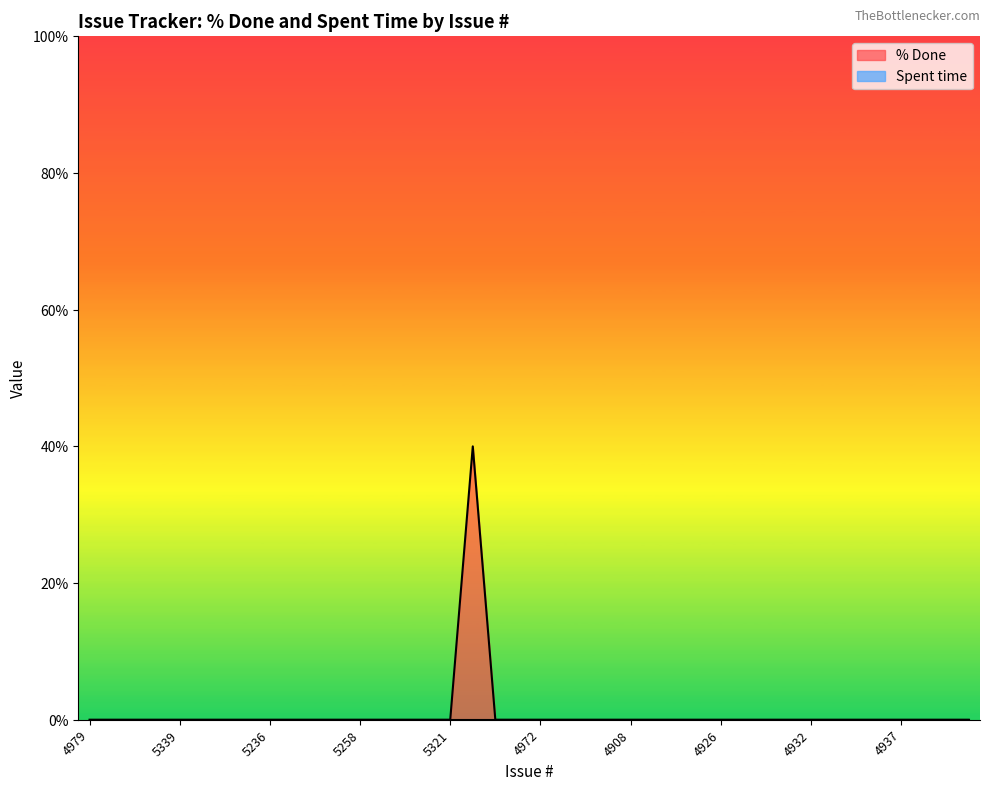

At which category does the chart reach its minimum across all series?

4979